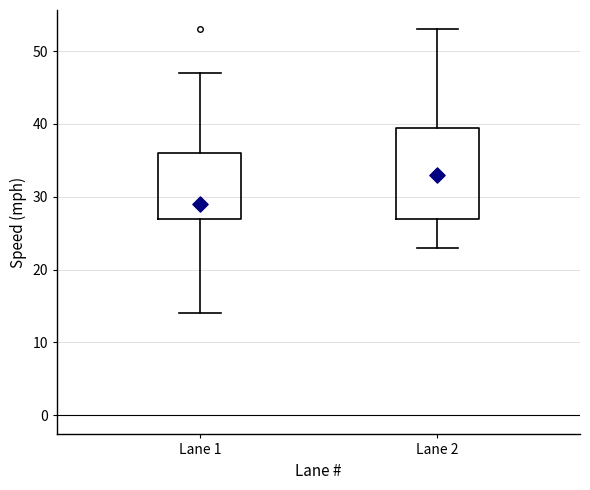

Reading left to right, transcribe this box plot: for each box, give where its median line is, the range the box spans, and where its two whiskers end, as read against the y-axis. The values are not printed on the chart, so give them approximately, as read against the axis.

Lane 1: median 29, box 27 to 36, whiskers 14 to 47
Lane 2: median 33, box 27 to 40, whiskers 23 to 53